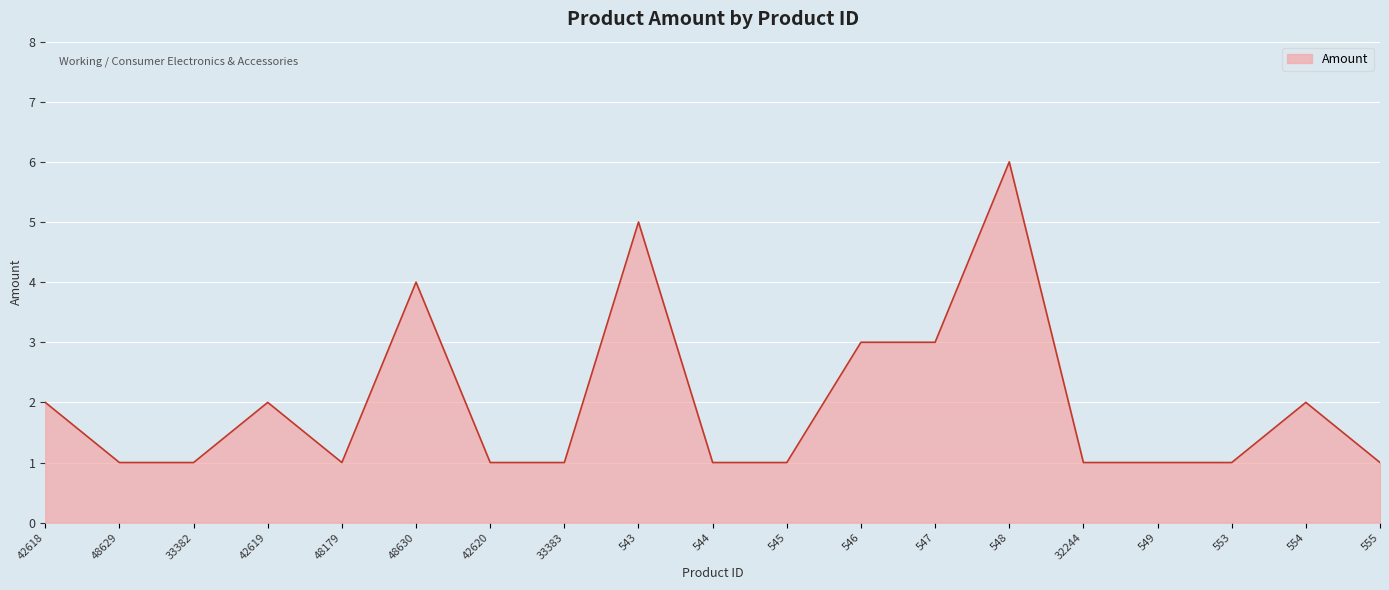

What is the sum of all values?

38